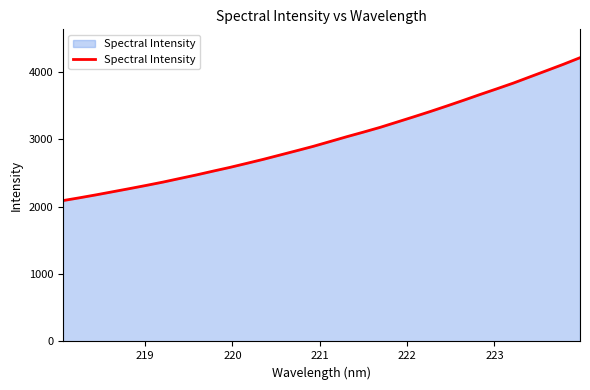

What is the greatest value displayed?

4213.6